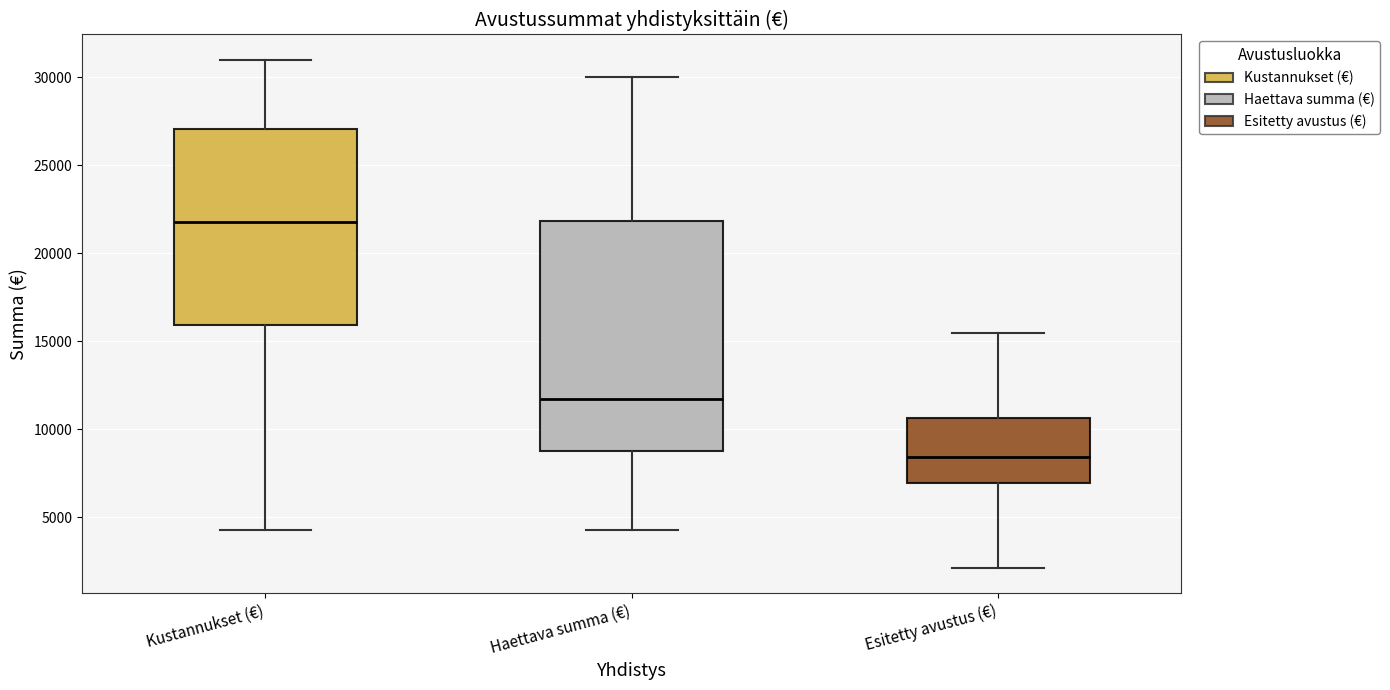

Comparing the boxes themselves (not the whiskers), which one is the tallest?

Haettava summa (€)